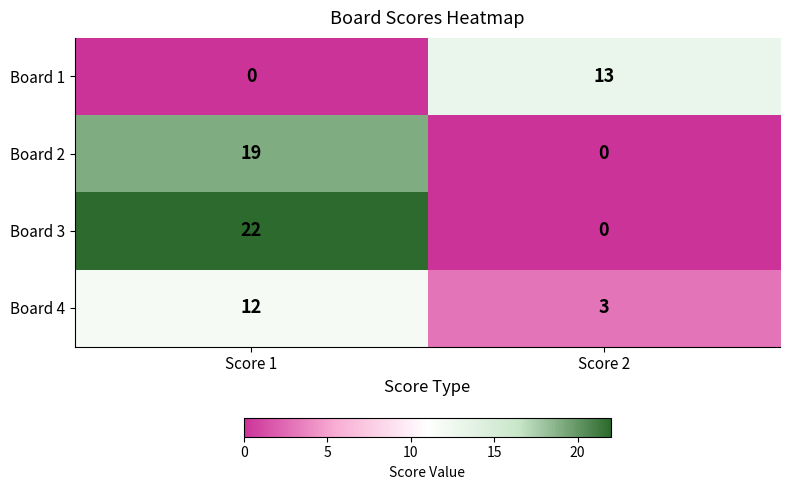

Rank the series at Score 1 from lowest to highest value.

Board 1, Board 4, Board 2, Board 3